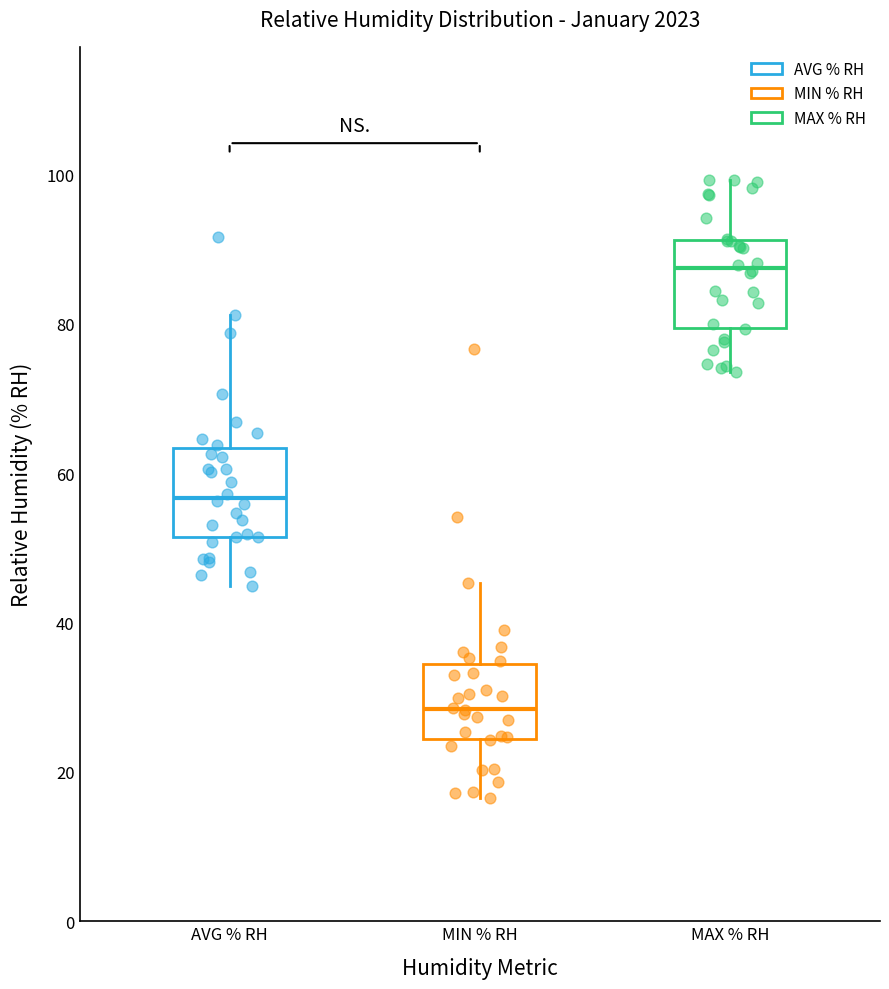

Where is the lower edge of the box for AVG % RH on the y-axis? The values are not printed on the chart, so give them approximately, as read against the axis.

52